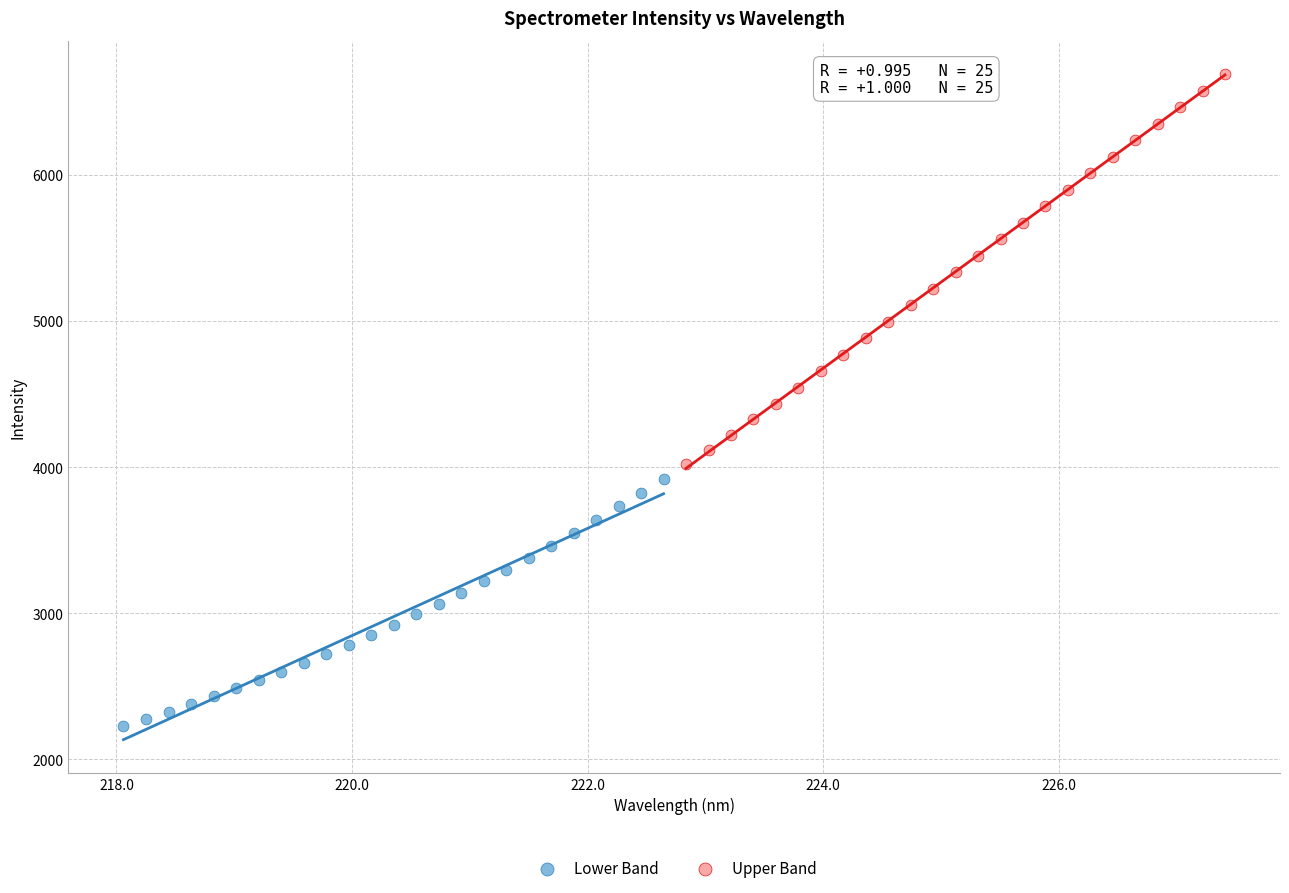

Which series contains the highest Y value?

Upper Band